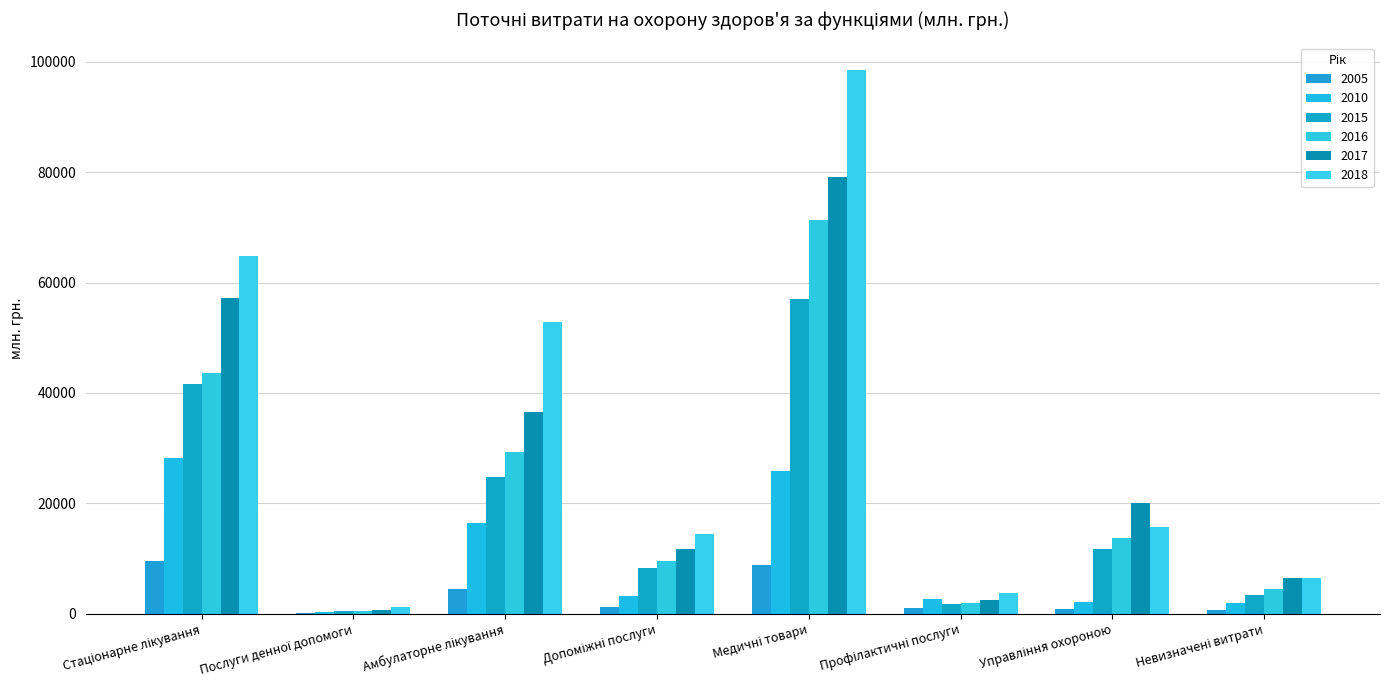

What is the sum of the 2018 values at Амбулаторне лікування and Медичні товари?

151480.0